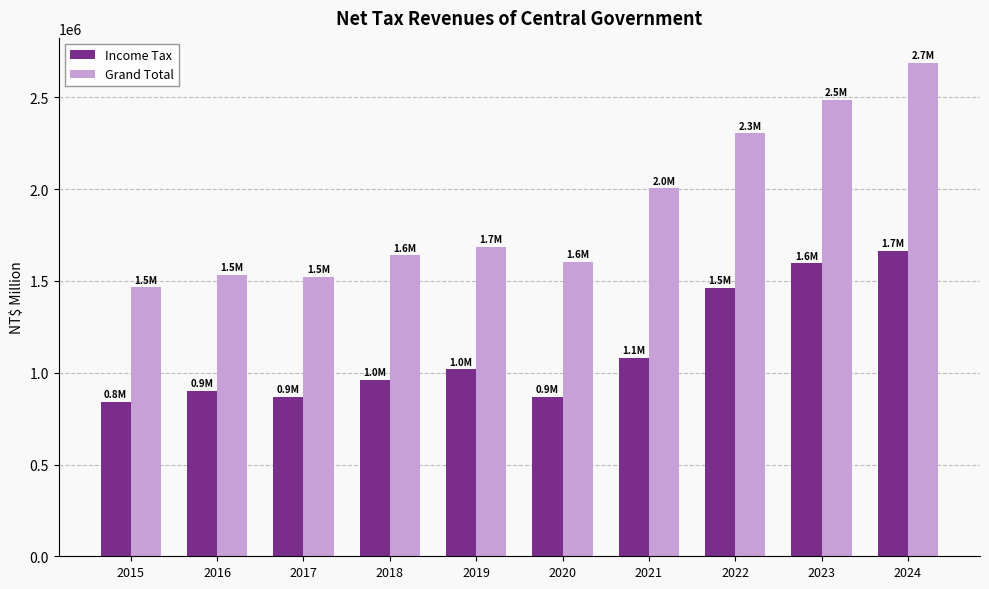

Count the number of categories in the chart.

10